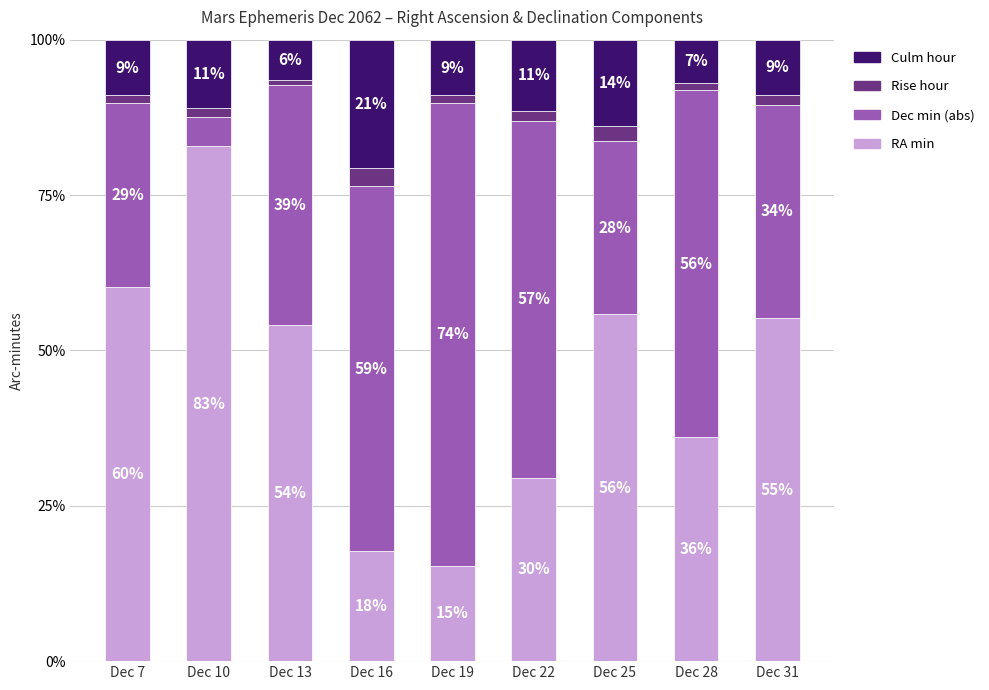

How many bars are there in total?

9